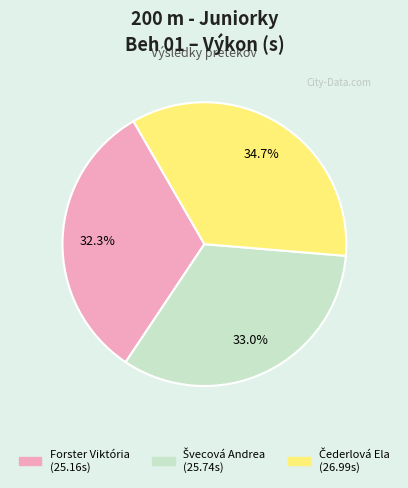

How many segments does this pie chart have?

3